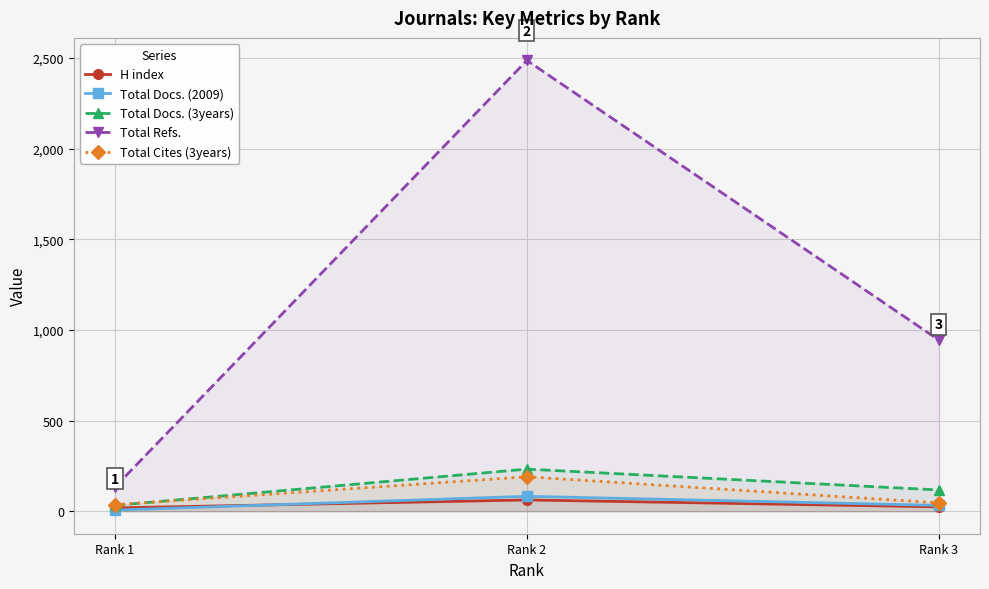

At which label does Total Docs. (2009) reach its peak?

Rank 2